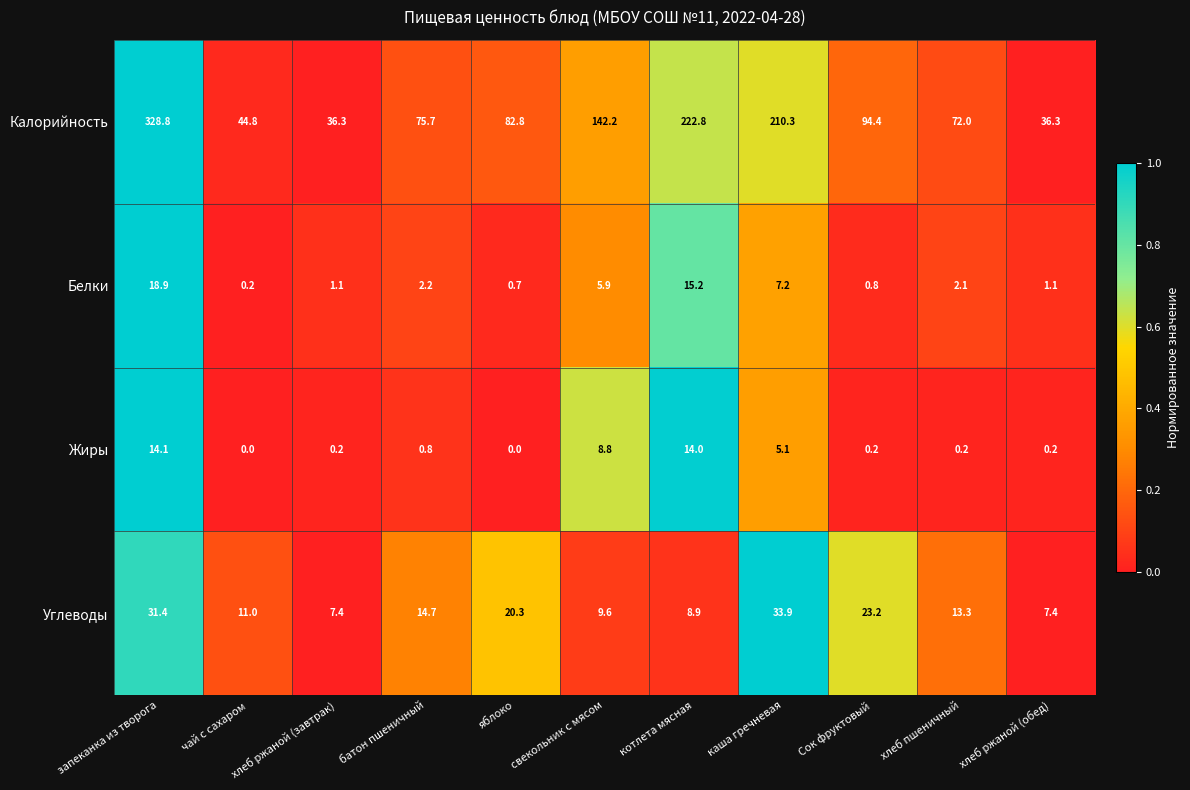

Which series has the largest total across all categories?

Калорийность